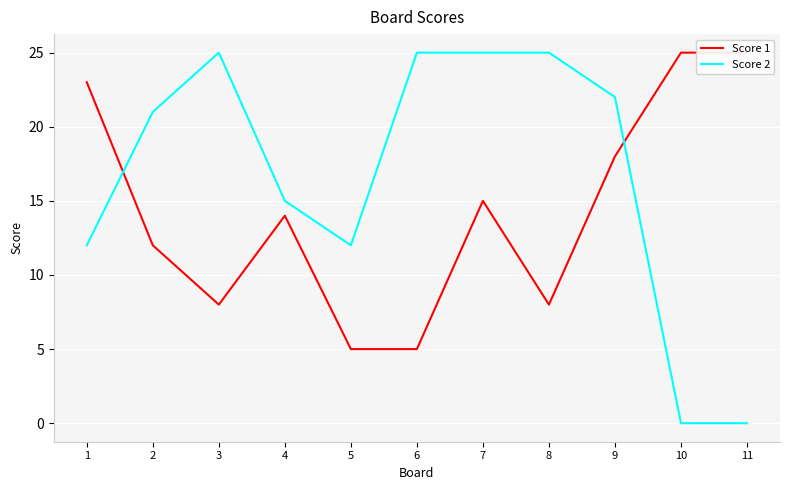

In Score 2, how many points are higher than both neighbors (excluding endpoints)?

1